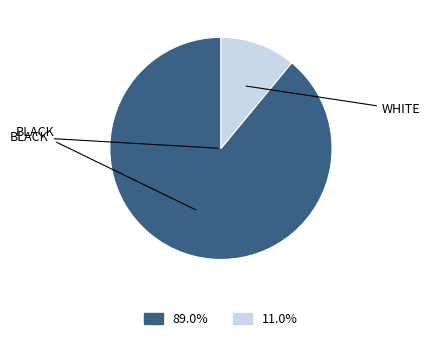

Does any single category account for the majority?

Yes